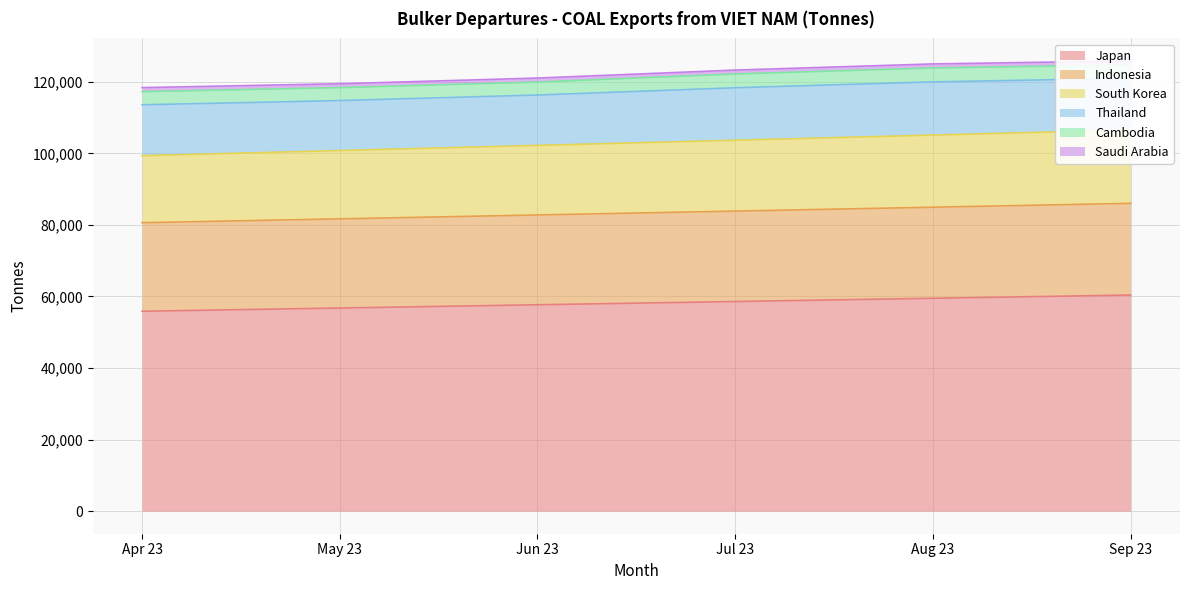

The value of Japan at Jun 23 is 26492. True or false?

False